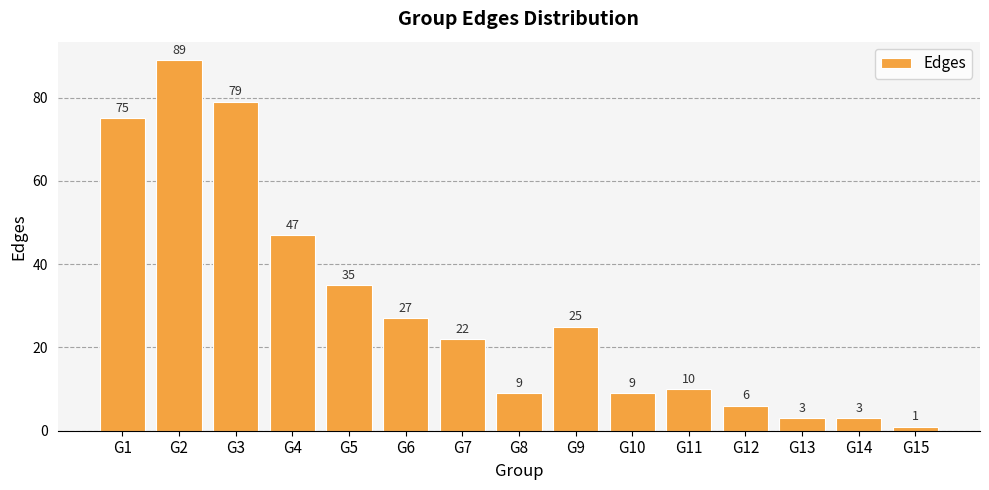

The chart shows a value of 47 at G4. True or false?

True